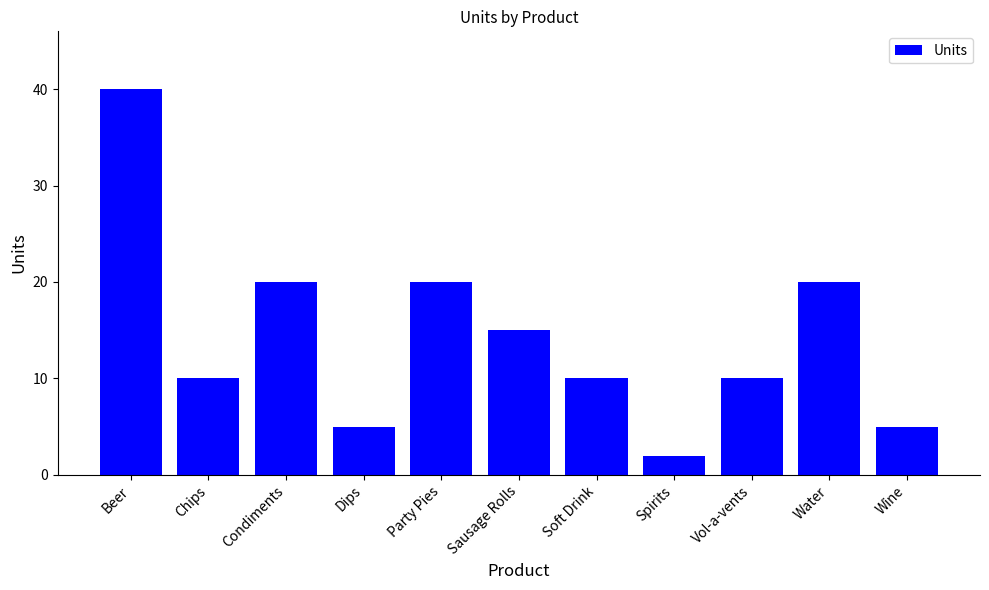

At which category does the chart reach its minimum across all series?

Spirits